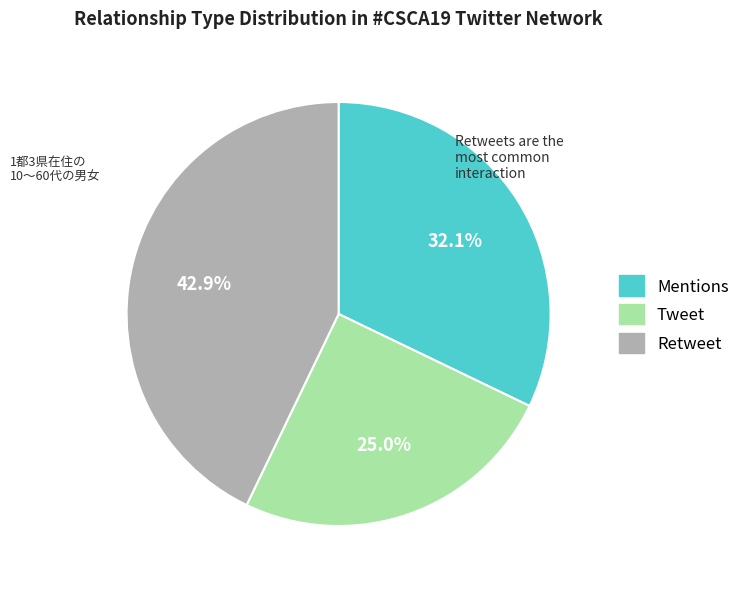

To the nearest percent, what is the average slice percentage?

33%